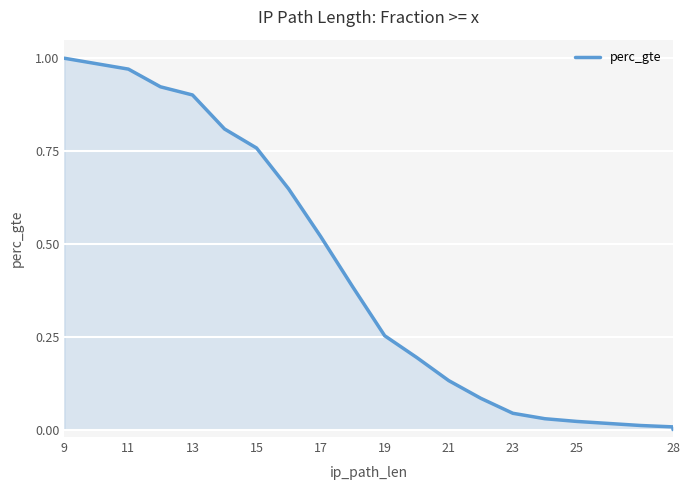

True or false: the data has more than 2 interior local peaks.

False